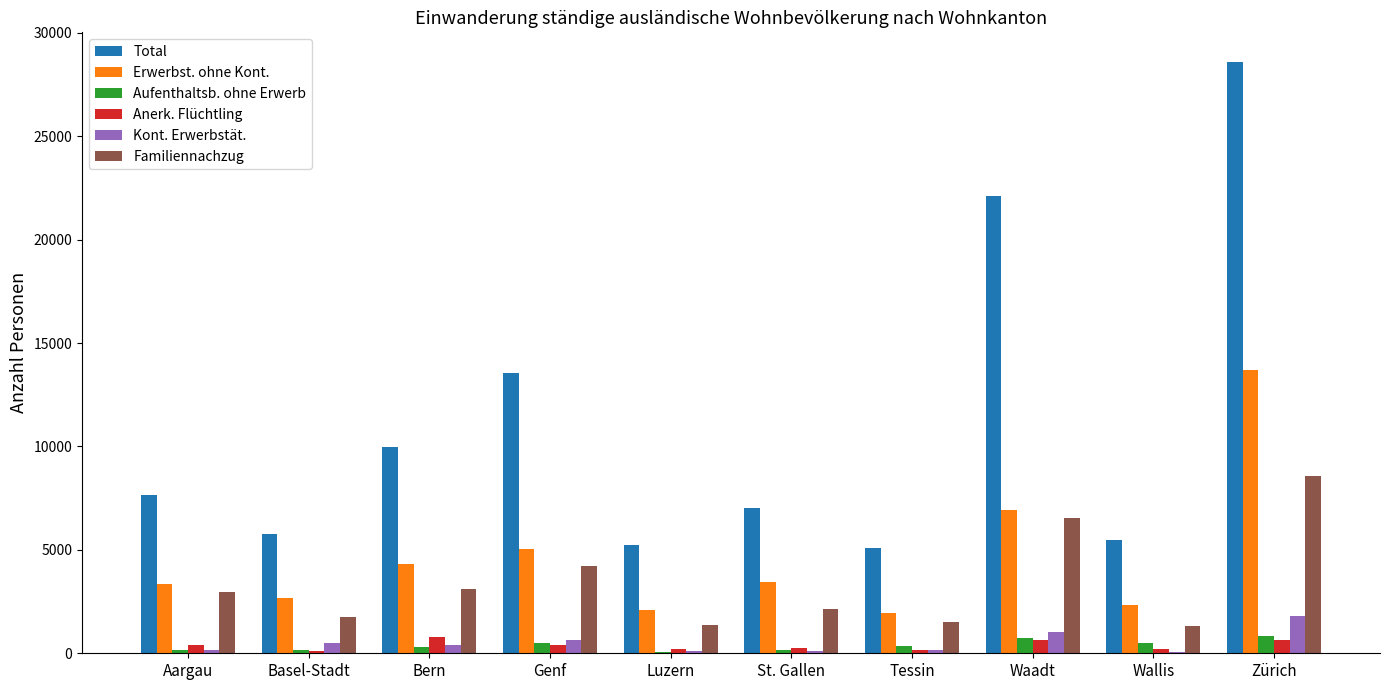

Which series has the largest total across all categories?

Total